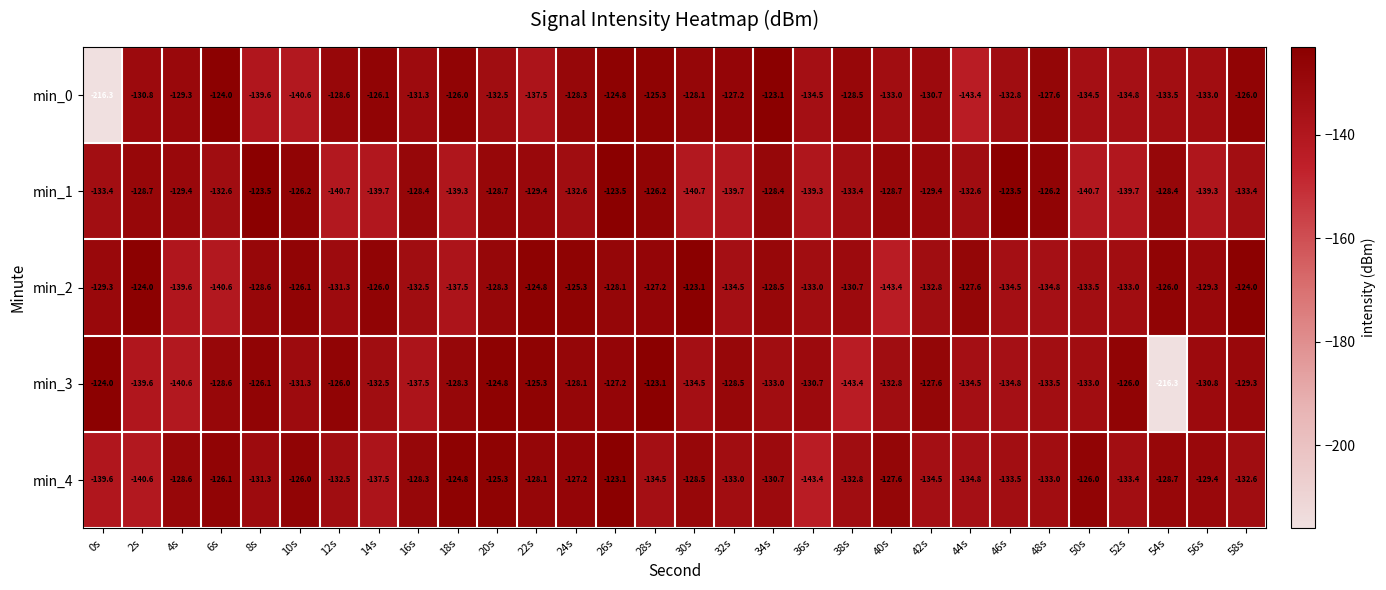

At which category is the sum across all series the highest?

26s